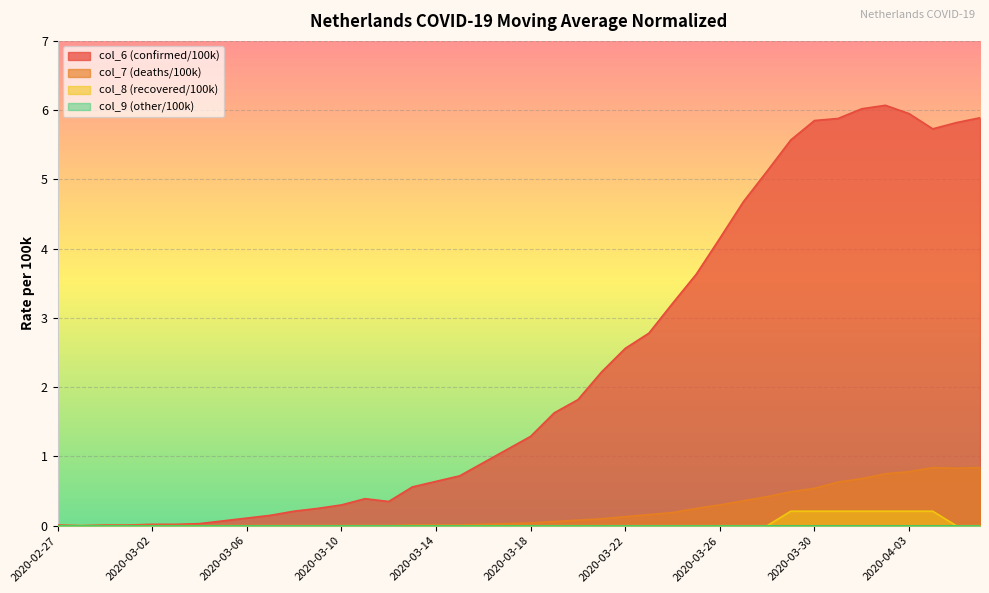

True or false: col_6 and col_7 intersect in this chart.

False